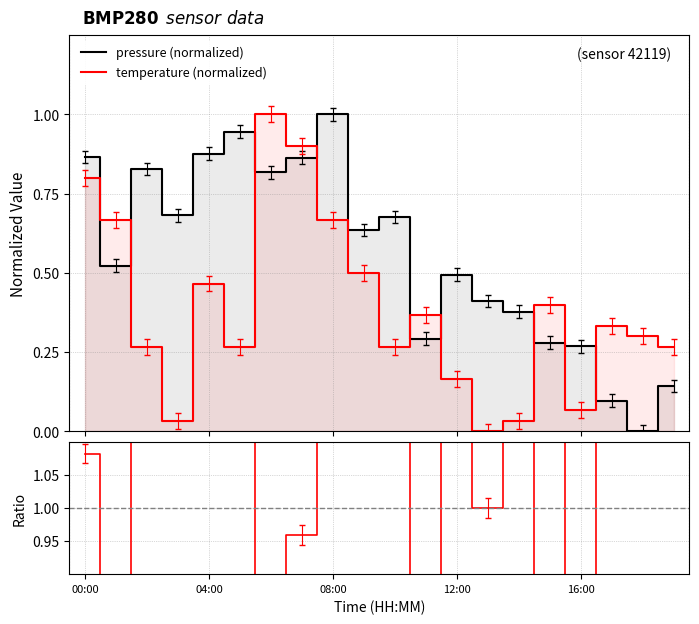

After their last crossing, which series has the higher values: temperature (normalized) or pressure (normalized)?

temperature (normalized)